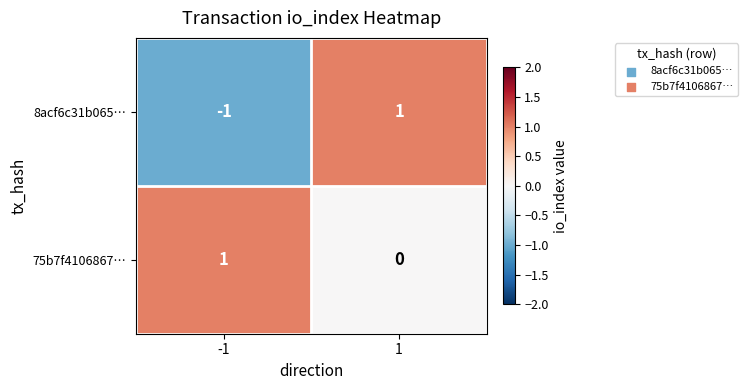

At which category is the sum across all series the highest?

1